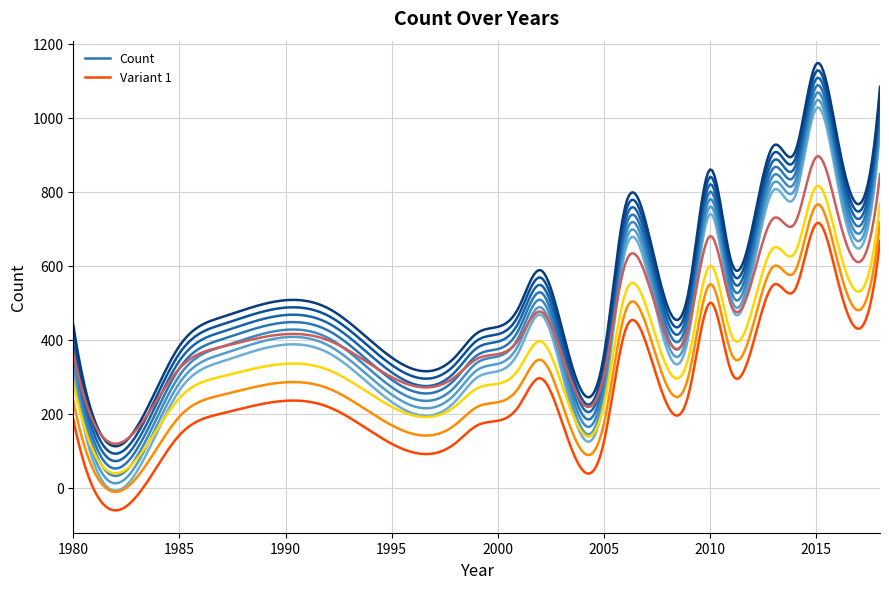

What is the sum of the values at 2014 and 2002?

1375